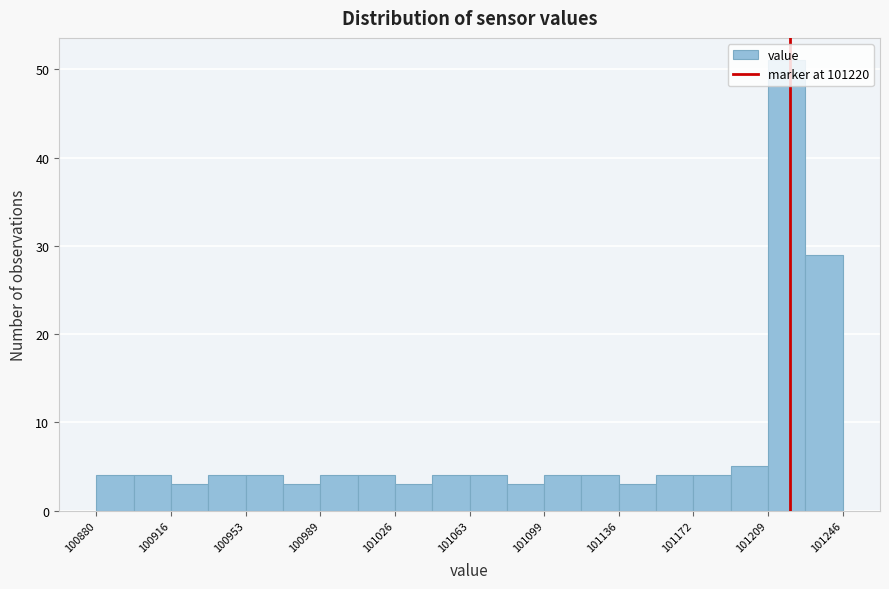

Read against the x-axis, roughly where is the centre of the tallest bar?

101220